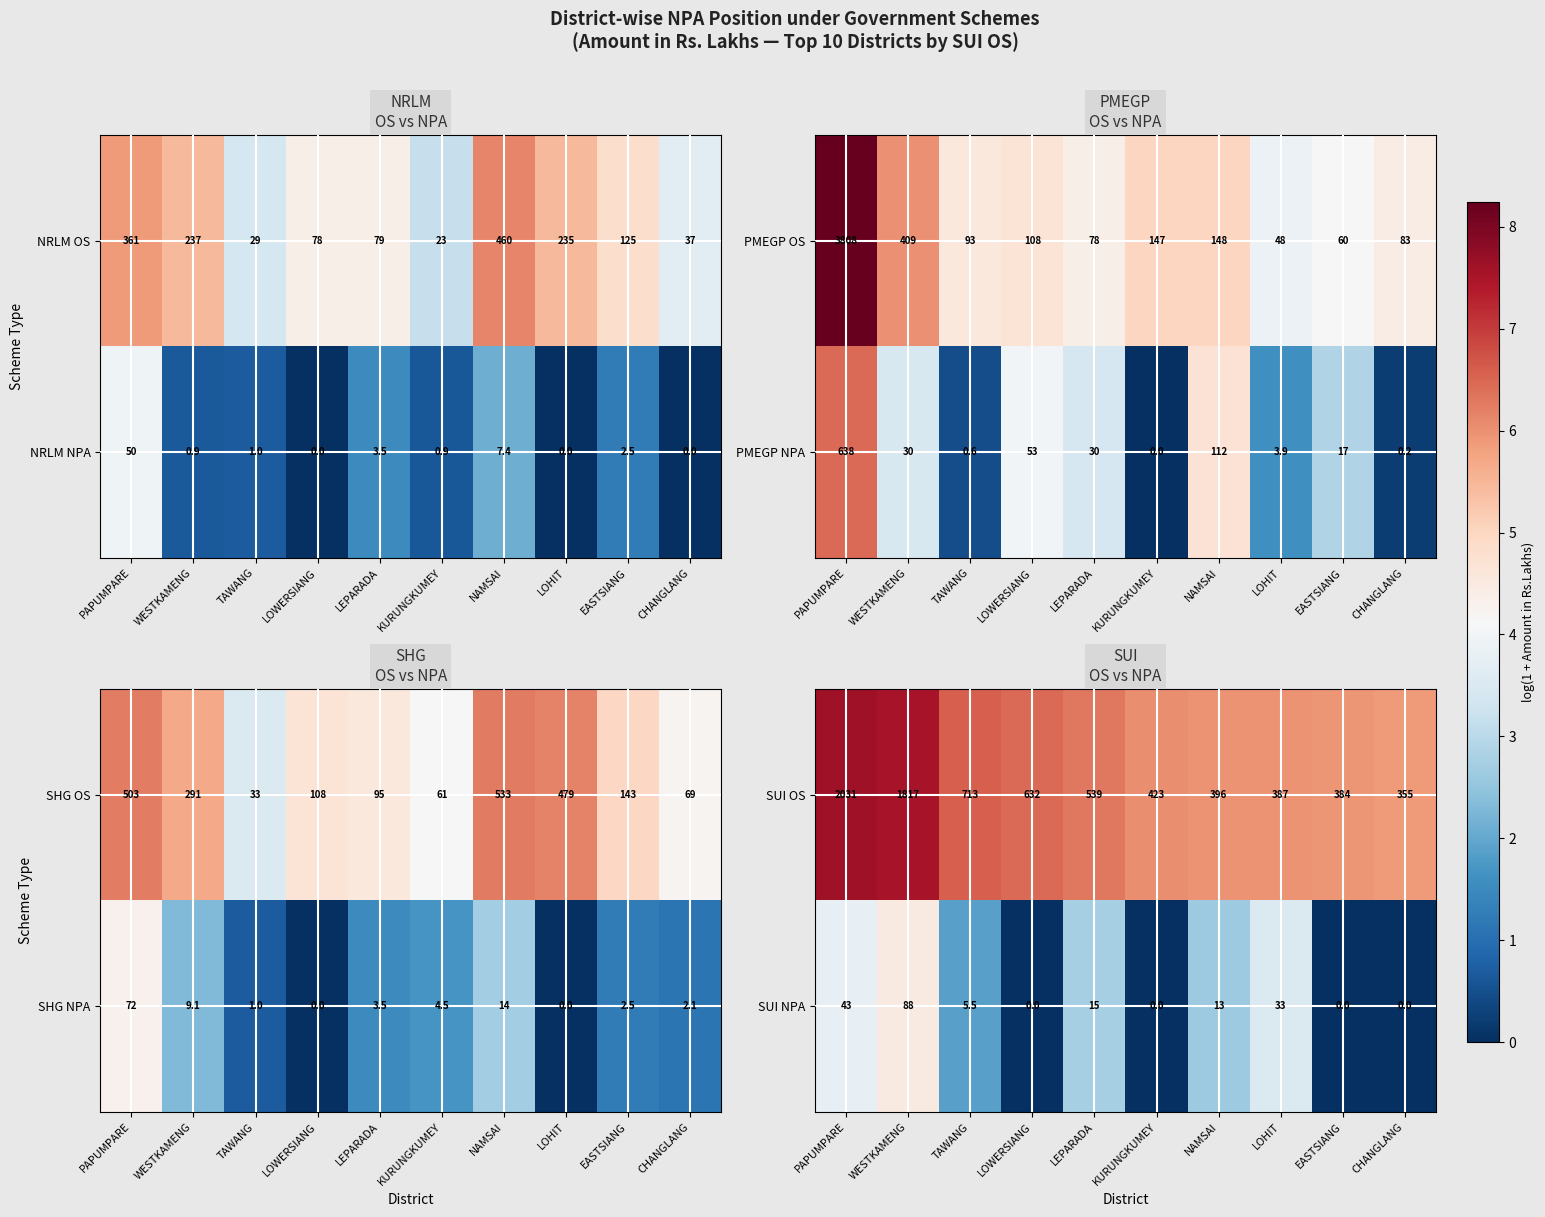

What is the difference between the second highest and minimum values in the SUI NPA series?

43.0